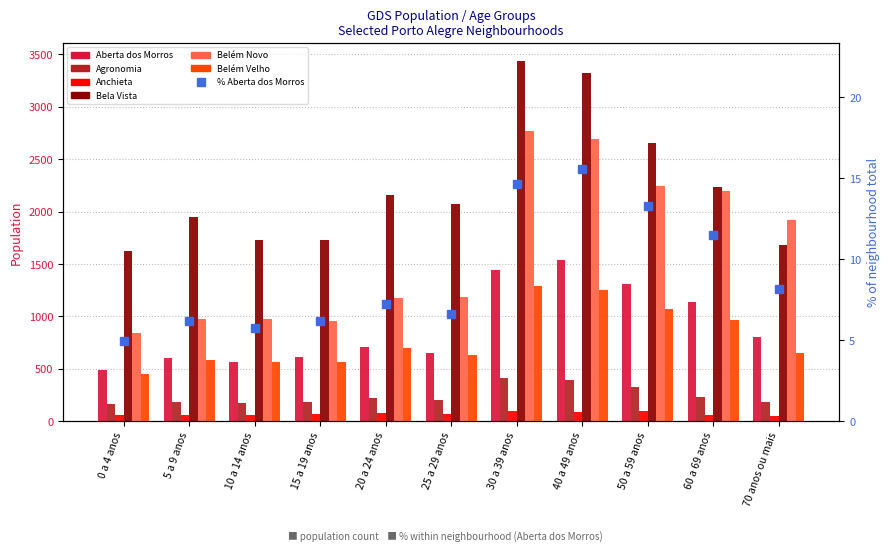

Read the Belém Novo value at 30 a 39 anos, to the nearest 100.

2800